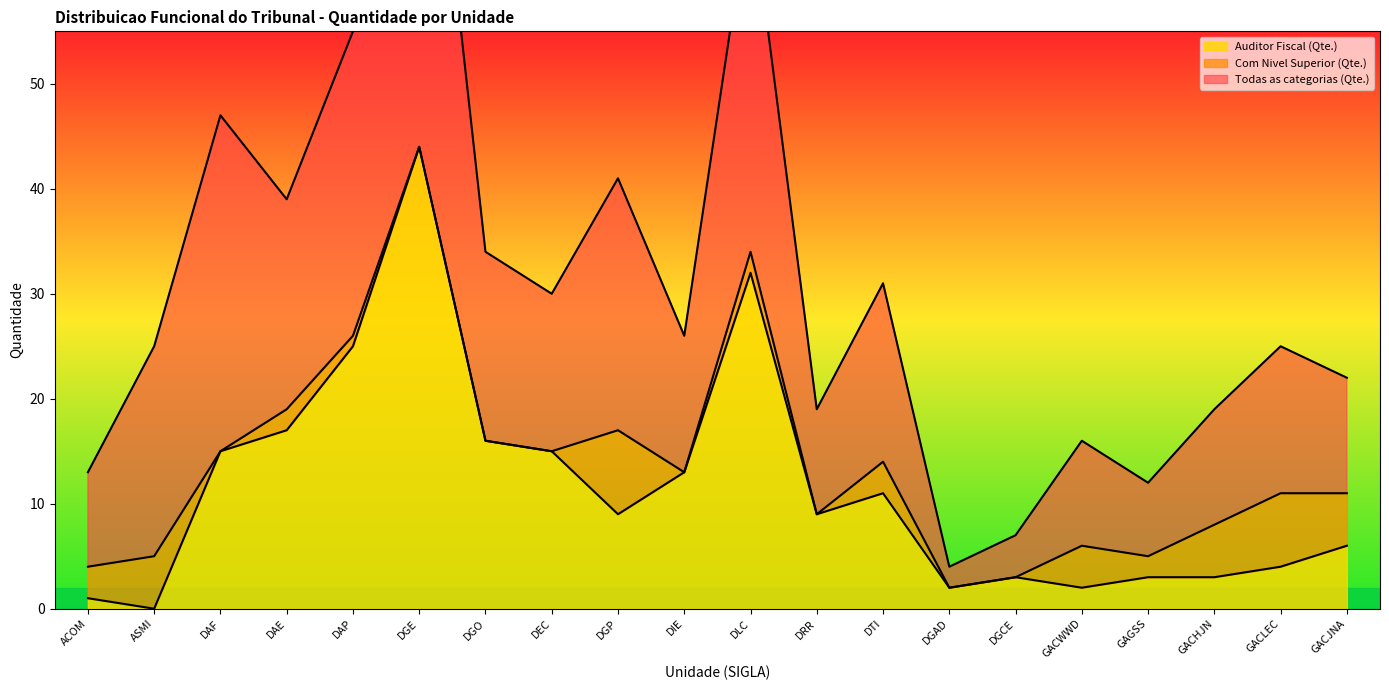

How many lines are shown in the chart?

3